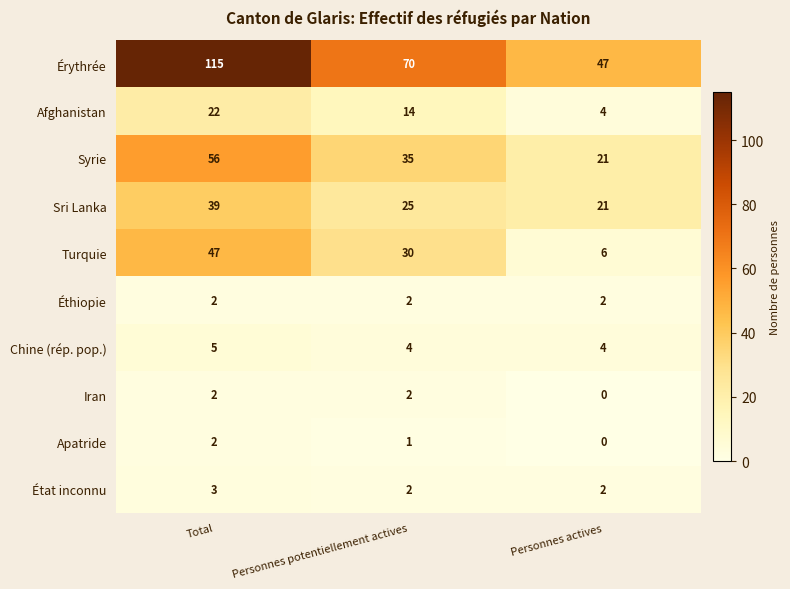

What is the approximate value of Turquie at Total?

47